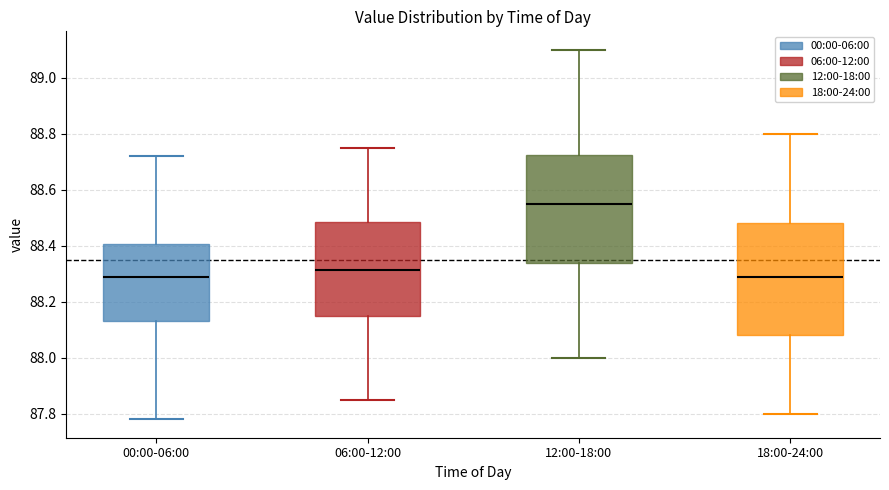

Reading left to right, transcribe this box plot: for each box, give where its median line is, the range the box spans, and where its two whiskers end, as read against the y-axis. The values are not printed on the chart, so give them approximately, as read against the axis.

00:00-06:00: median 88.30, box 88.14 to 88.40, whiskers 87.78 to 88.72
06:00-12:00: median 88.32, box 88.14 to 88.48, whiskers 87.86 to 88.76
12:00-18:00: median 88.56, box 88.34 to 88.72, whiskers 88.00 to 89.10
18:00-24:00: median 88.30, box 88.08 to 88.48, whiskers 87.80 to 88.80